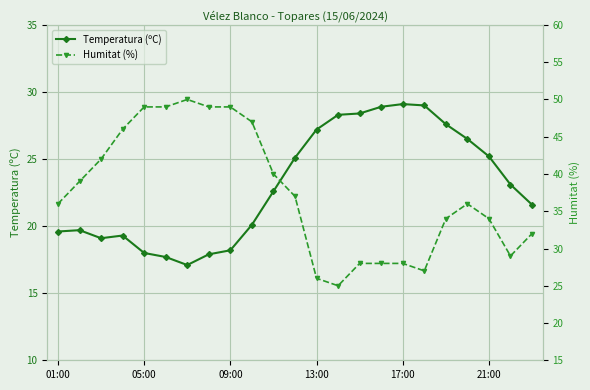

What is the sum of all Temperatura (ºC) values?

529.3